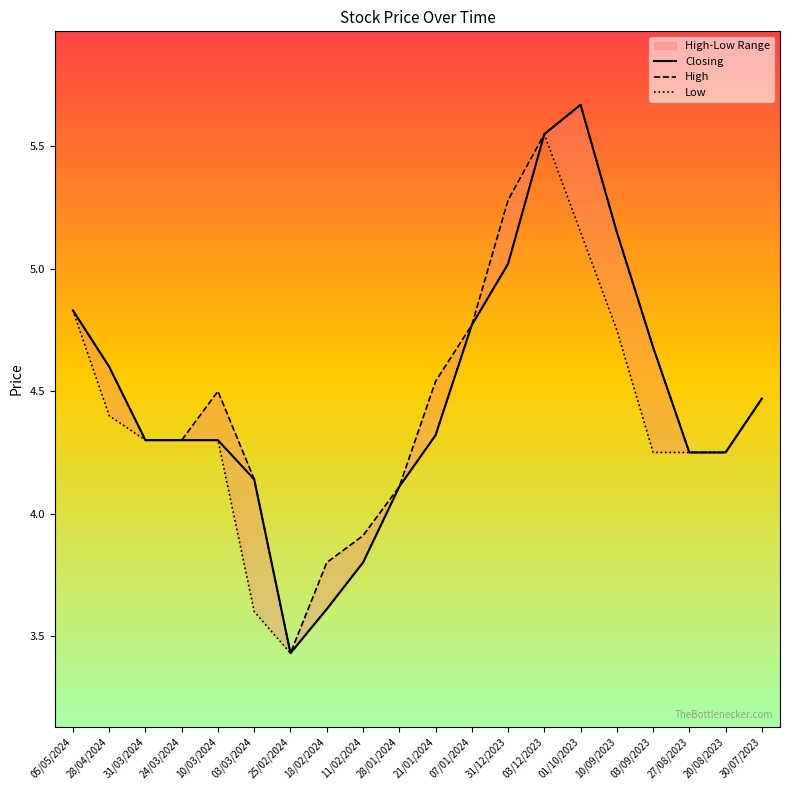

True or false: Low and High intersect in this chart.

False